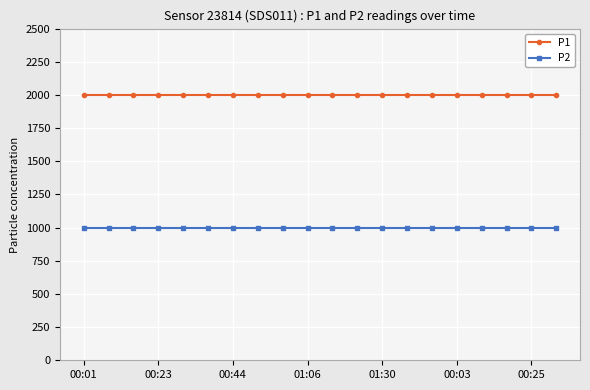

Which series has the largest total across all categories?

P1